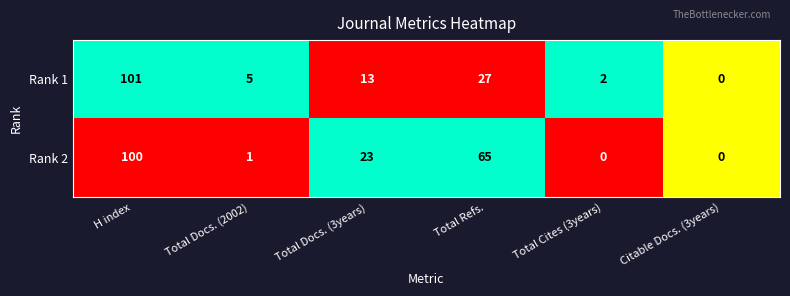

What is the maximum value shown in the chart?

101